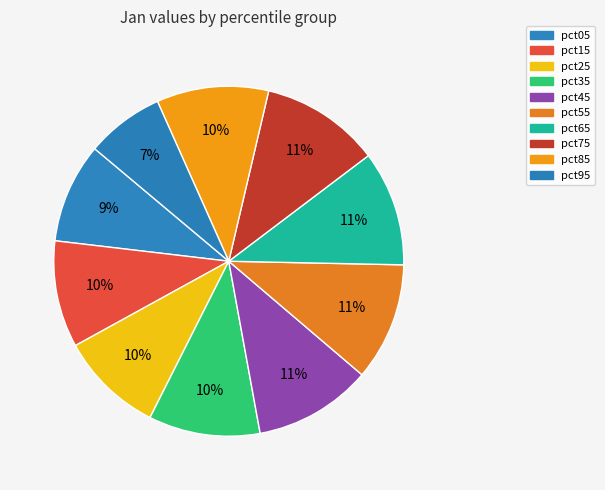

To the nearest percent, what is the combined percentage of pct25 and pct75?

21%